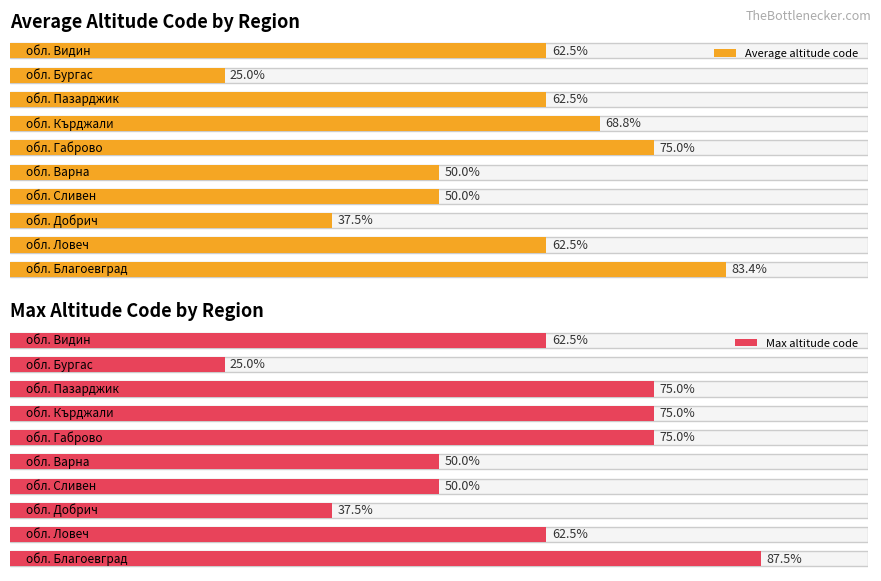

Is it true that Код на категорията equals 3 at обл. Видин?

False